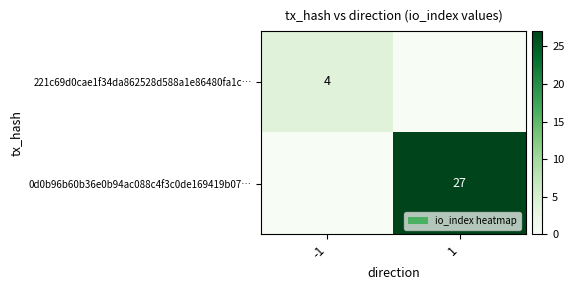

The value of 0d0b96b60b36e0b94ac088c4f3c0de169419b07… at 1 is 10. True or false?

False